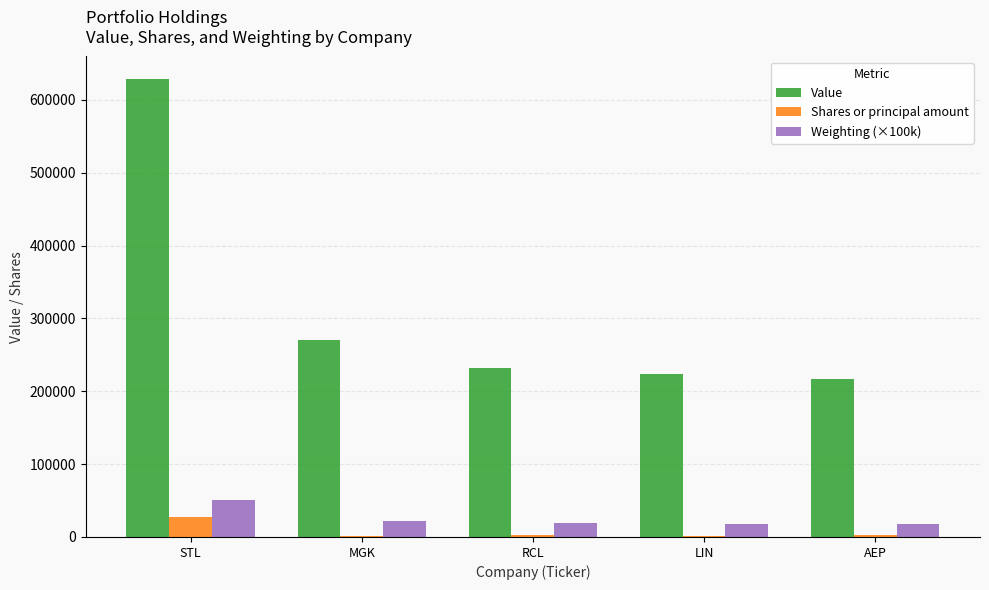

The value of Weighting (×100k) at AEP is 17800. True or false?

True